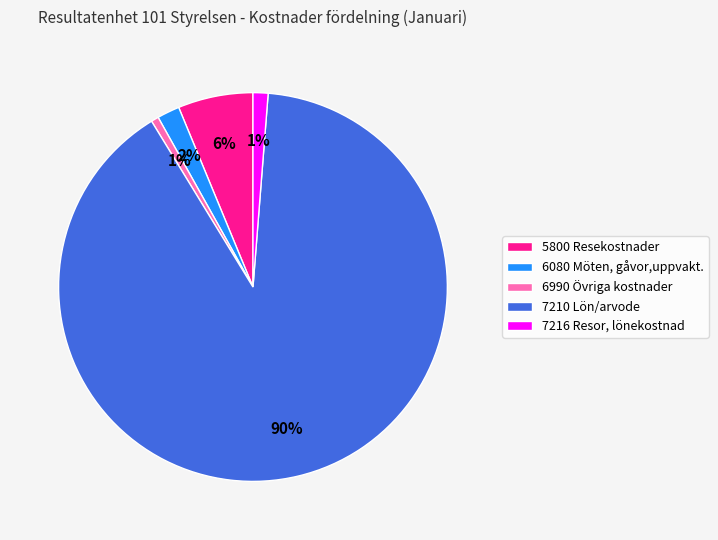

To the nearest percent, what portion does 6080 Möten, gåvor,uppvakt. represent?

2%